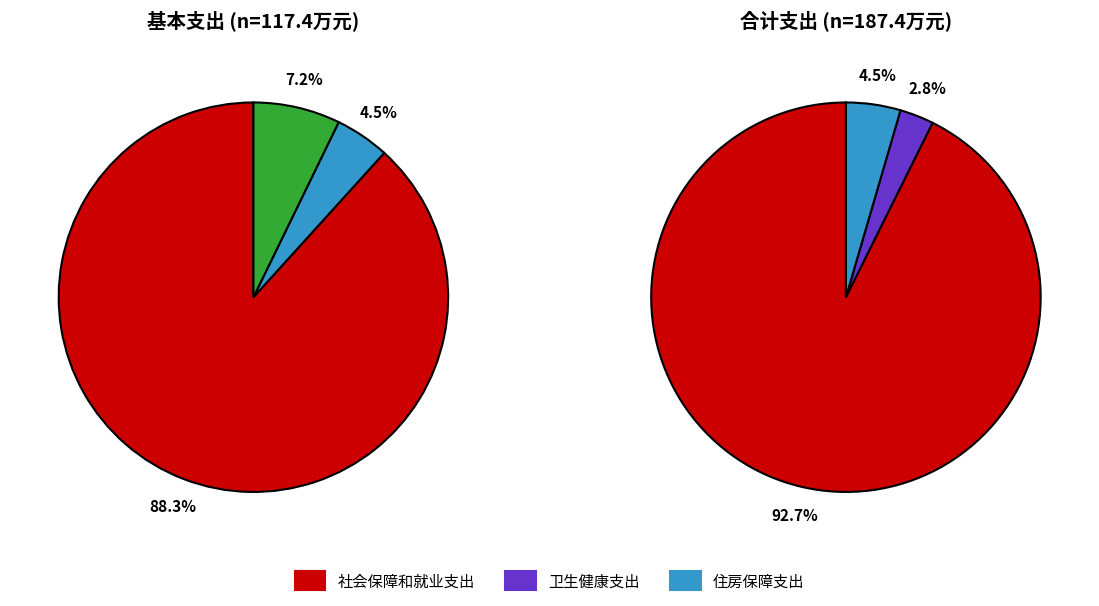

To the nearest percent, what is the difference between the 卫生健康支出 and 社会保障和就业支出 slice percentages?

90%